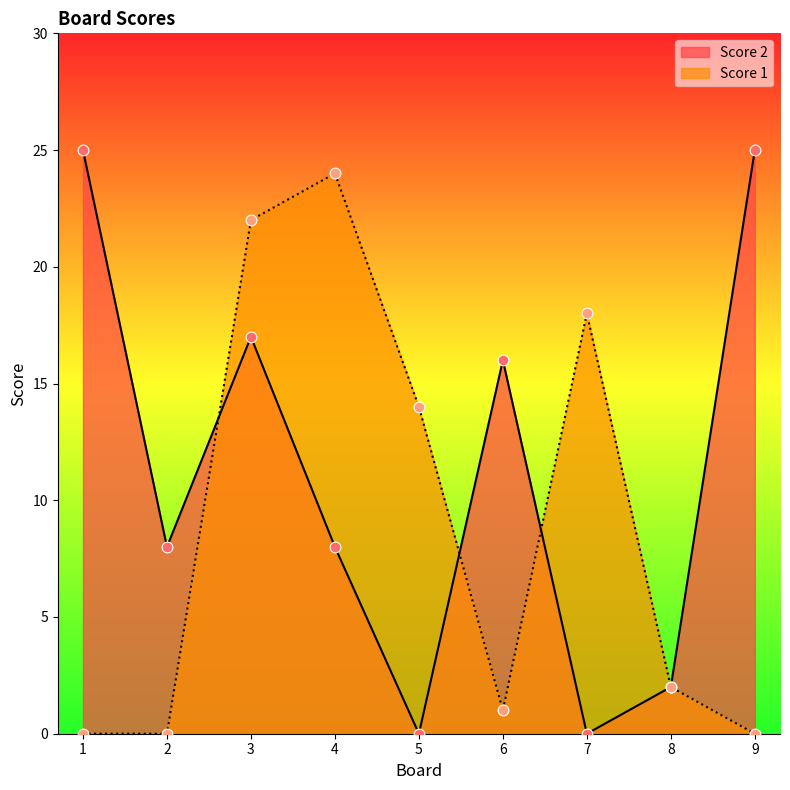

Is the value of Score 1 at 8 greater than the value of Score 2 at 7?

Yes